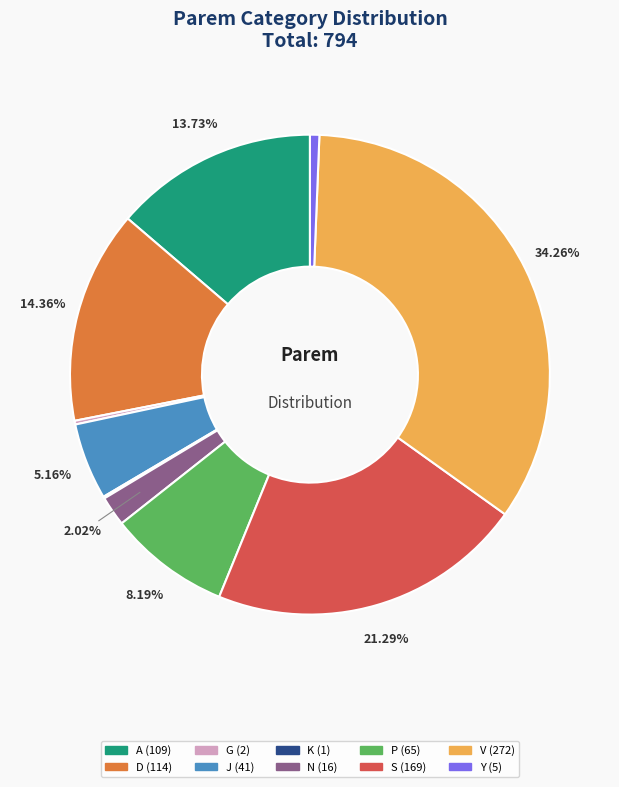

Which category has the biggest portion of the pie?

V